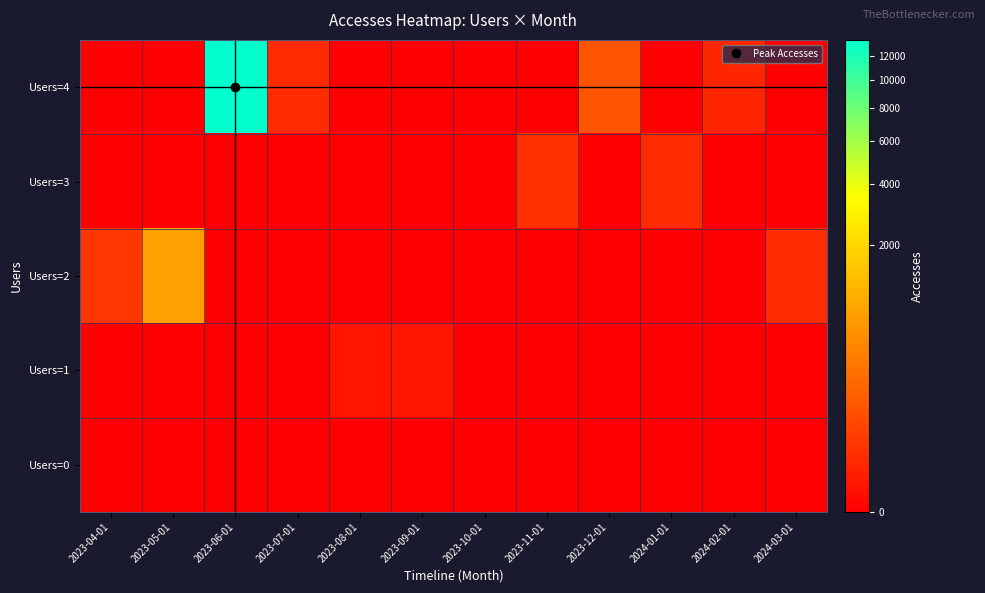

Which series changed the most between 2024-02-01 and 2024-03-01?

Users=2